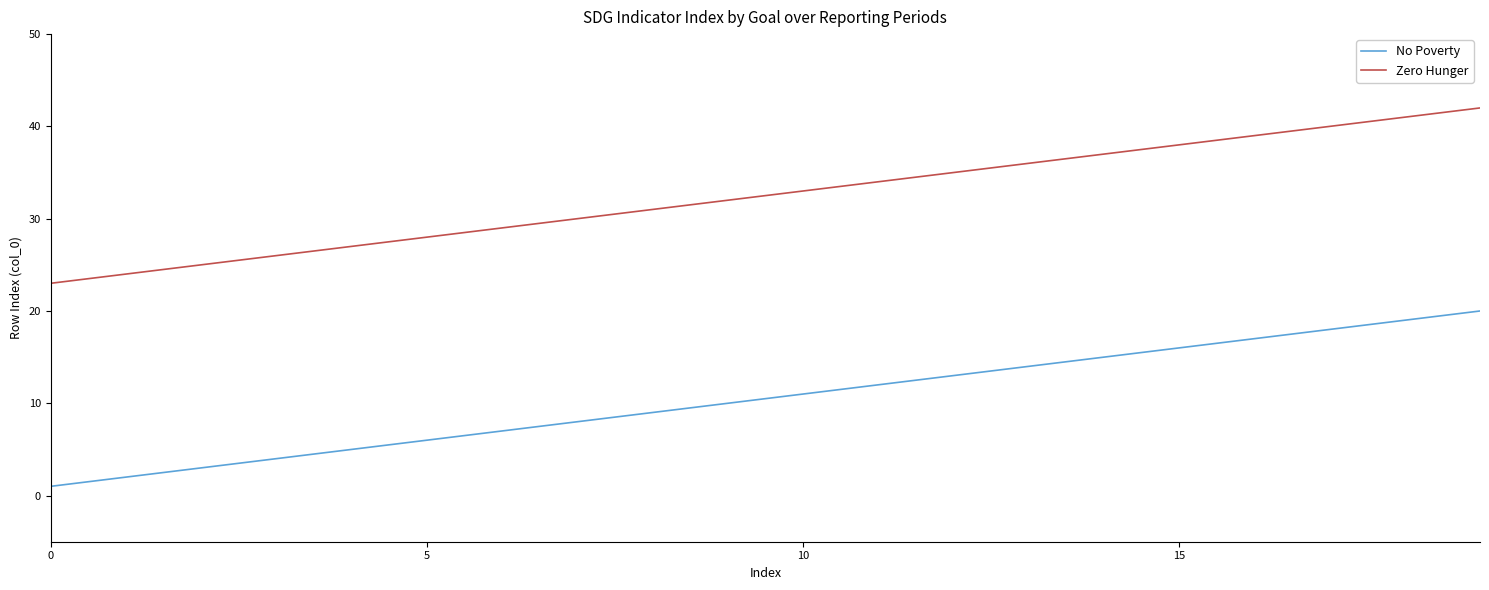

List the series in order of their peak value, lowest first.

No Poverty, Zero Hunger